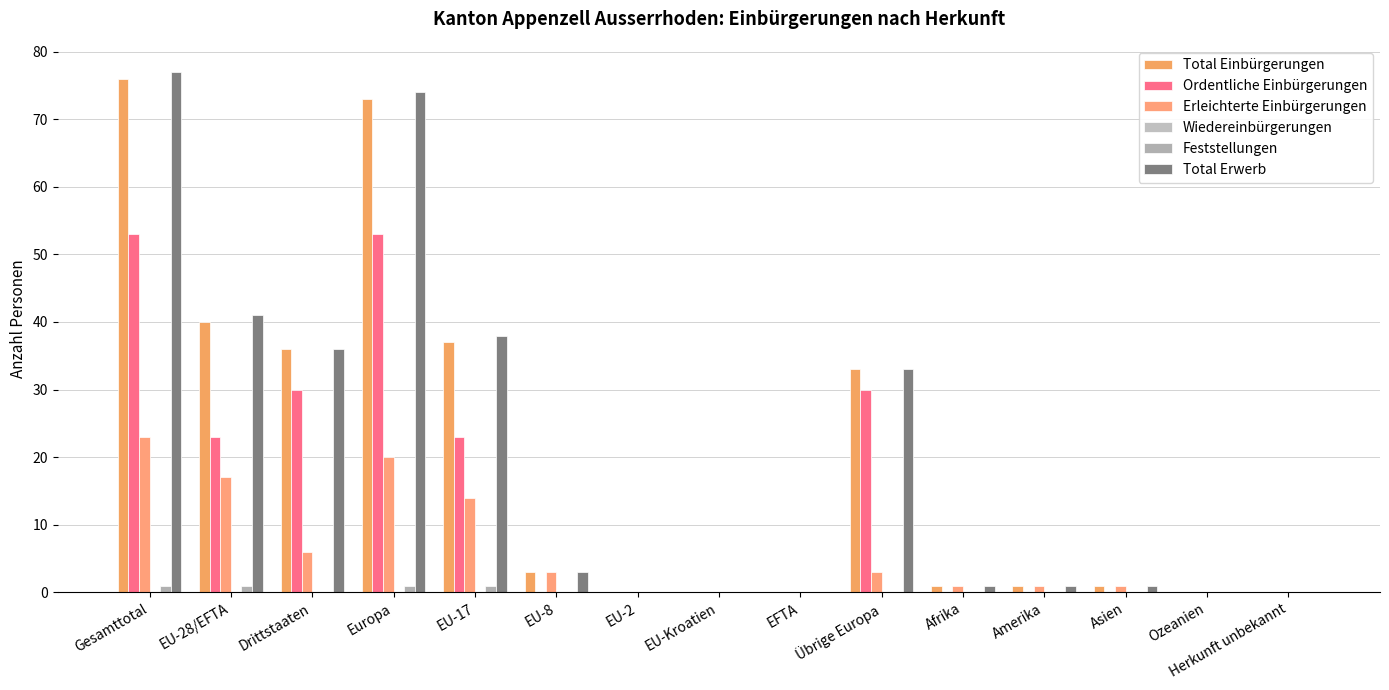

How many categories are shown in the chart?

15